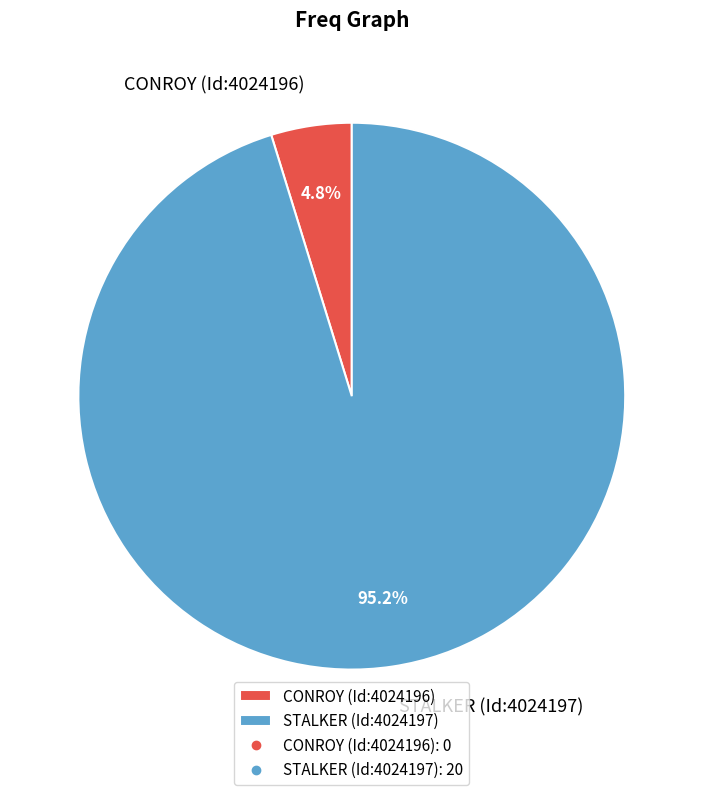

Between STALKER (Id:4024197) and CONROY (Id:4024196), which is larger?

STALKER (Id:4024197)